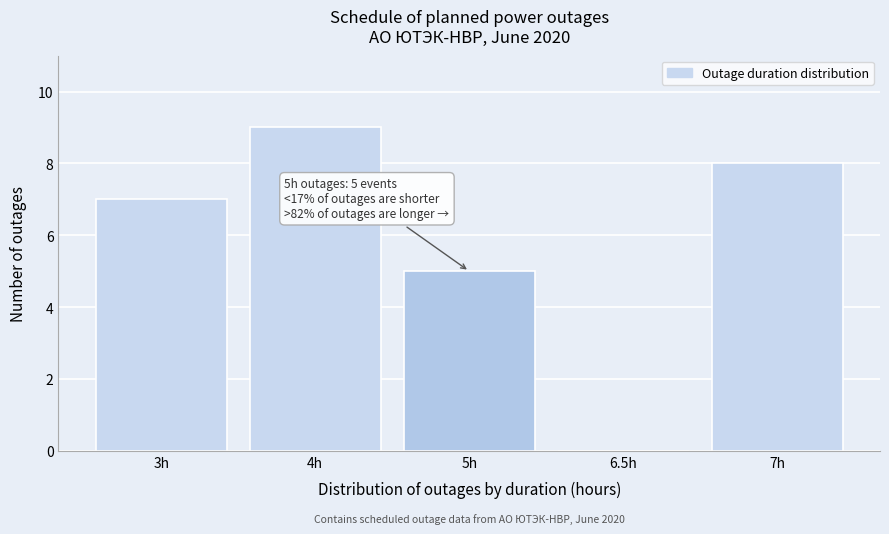

Reading right to left, what are all the values shown in this chart?

7h=8	6.5h=0	5h=5	4h=9	3h=7